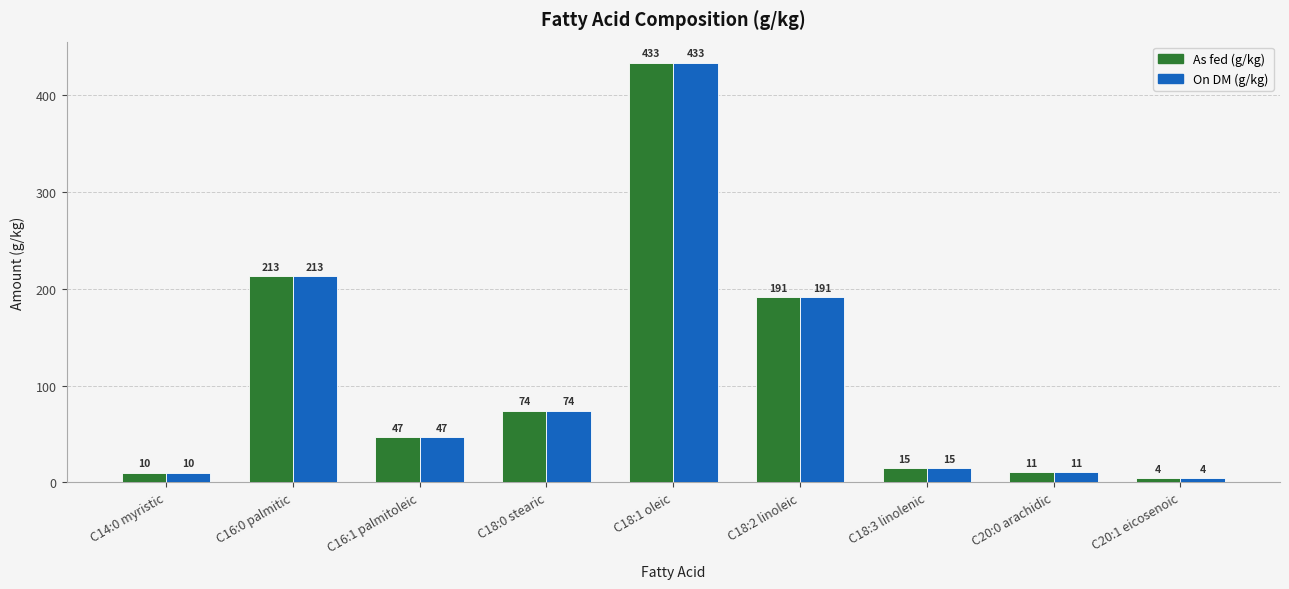

What is the difference between the On DM (g/kg) values at C16:0 palmitic and C20:1 eicosenoic?

208.9